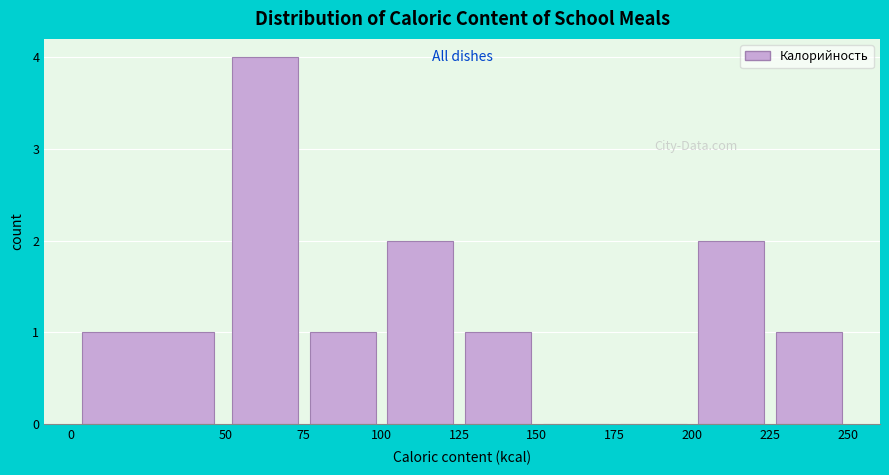

Reading left to right, transcribe this chart: for each bar, give the range it covers on the x-axis and its height. The values are not printed on the chart, so give them approximately, as read against the axis.

0 to 50: 1
50 to 75: 4
75 to 100: 1
100 to 125: 2
125 to 150: 1
150 to 175: 0
175 to 200: 0
200 to 225: 2
225 to 250: 1